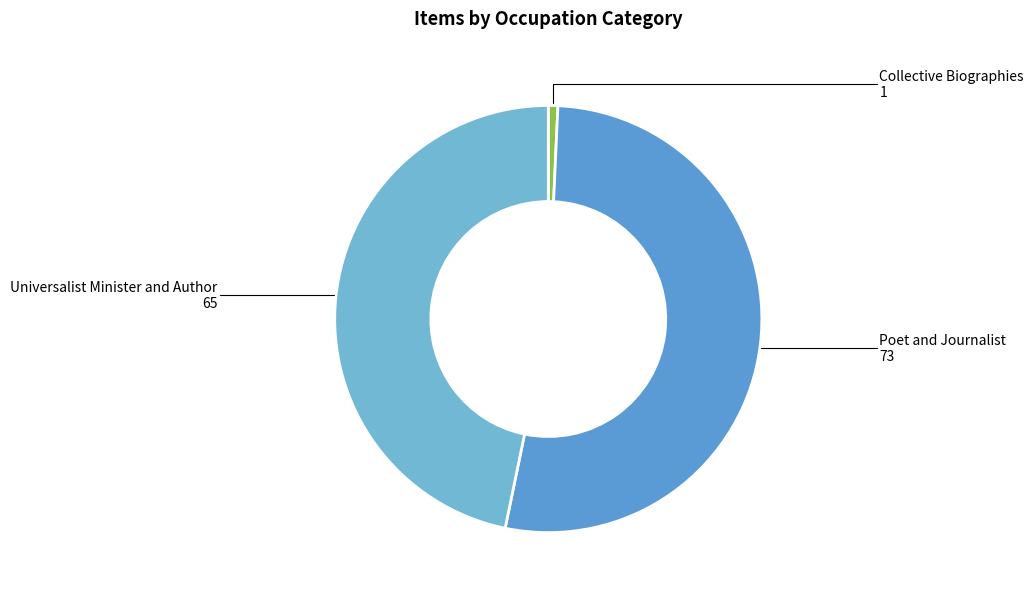

True or false: Poet and Journalist accounts for 42% of the total.

False